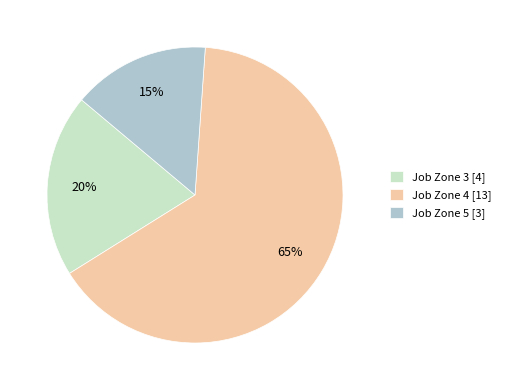

To the nearest percent, what is the difference between the largest and smallest slice percentages?

50%